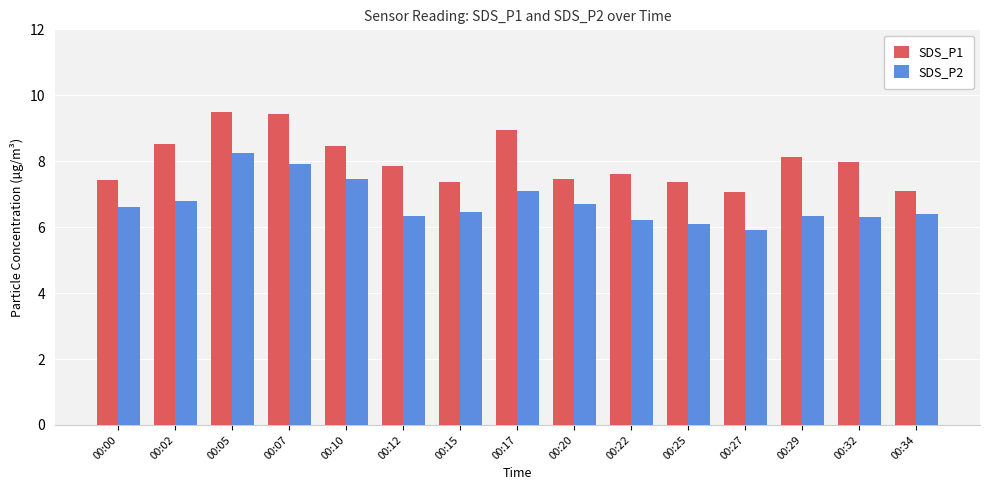

What is the value of the SDS_P1 bar at the 7th from the left?

7.4